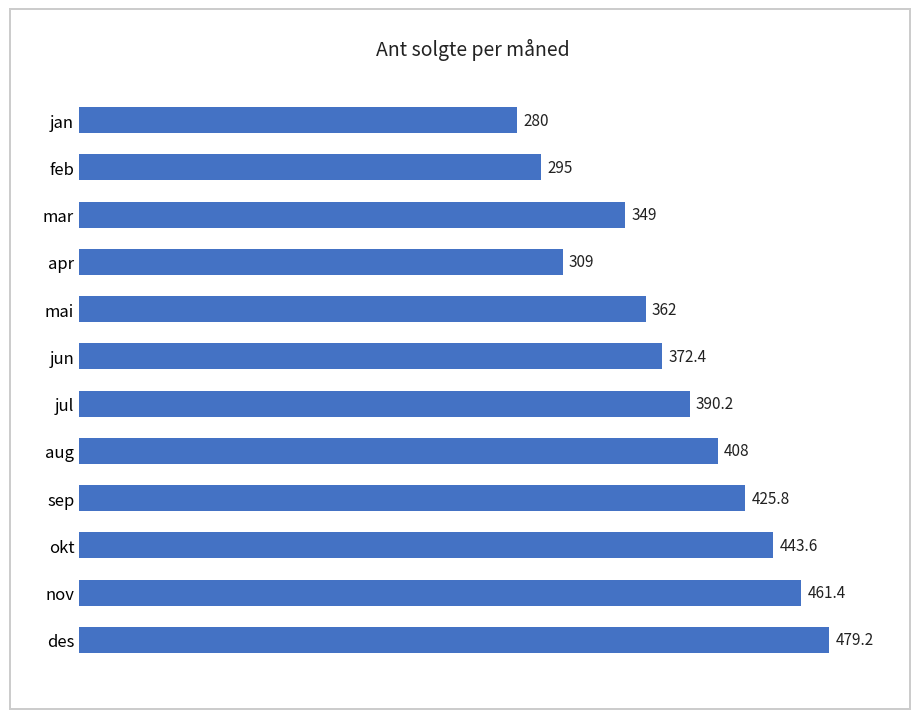

Which has a higher value, apr or des?

des